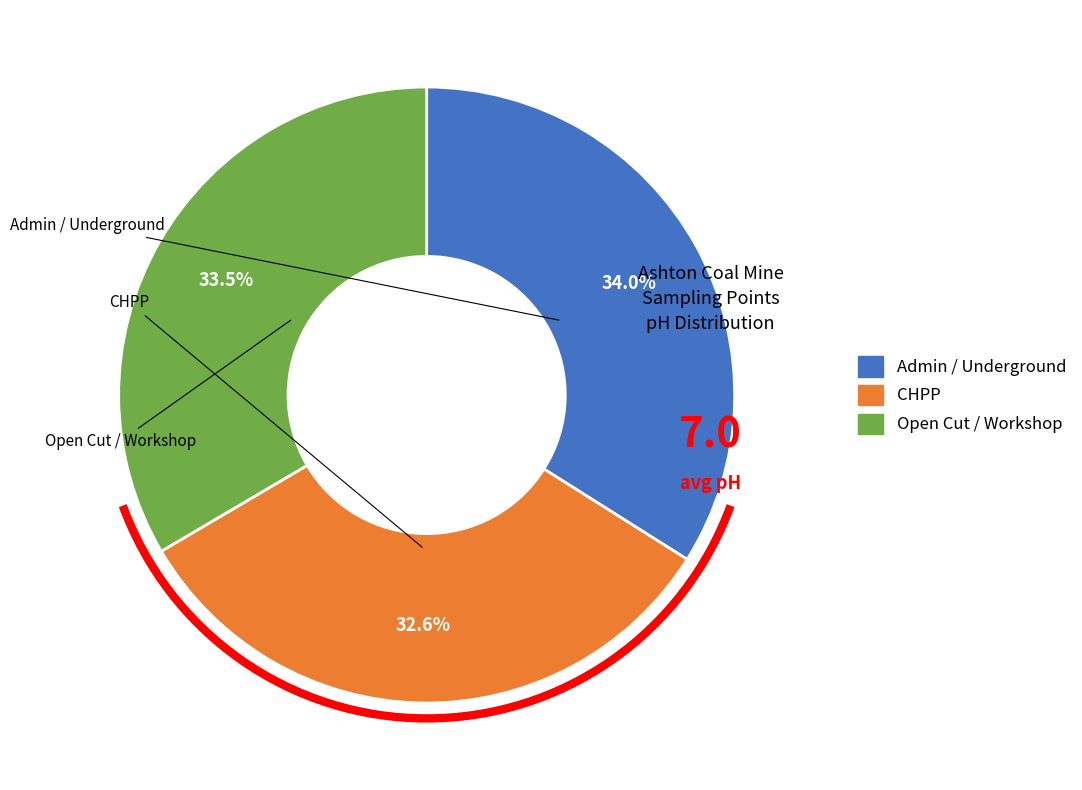

Is there a majority slice in this chart?

No